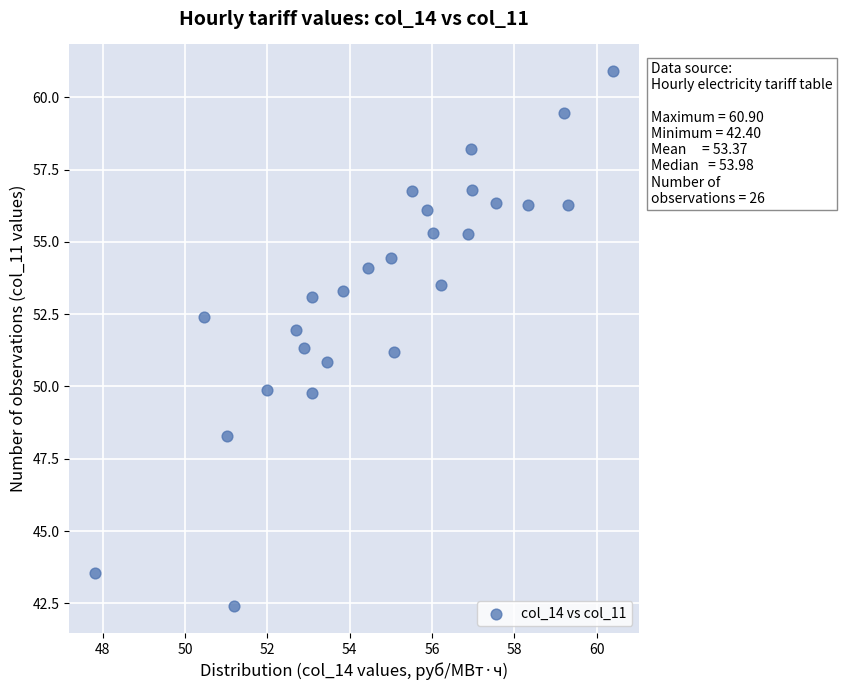

What is the range of Y values (max minus min)?

18.5